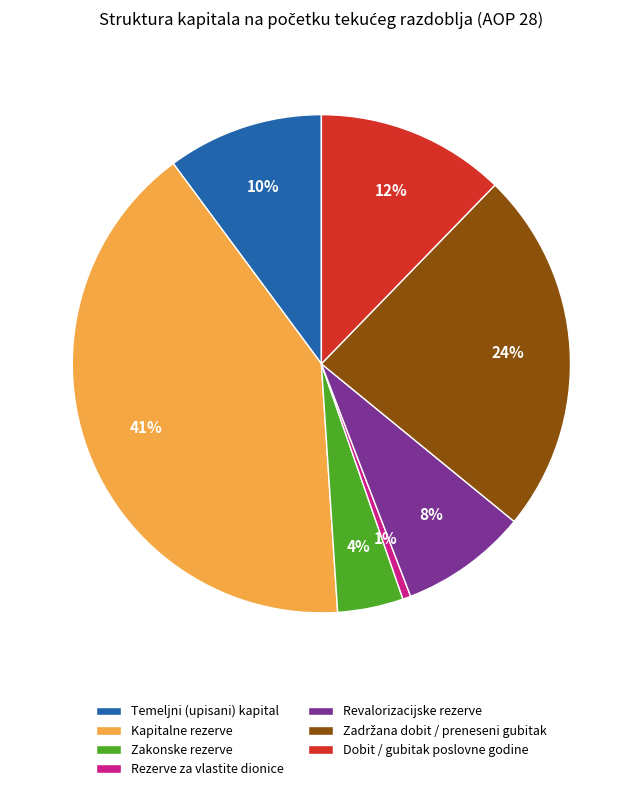

Do Kapitalne rezerve and Dobit / gubitak poslovne godine together represent more than half of the pie?

Yes